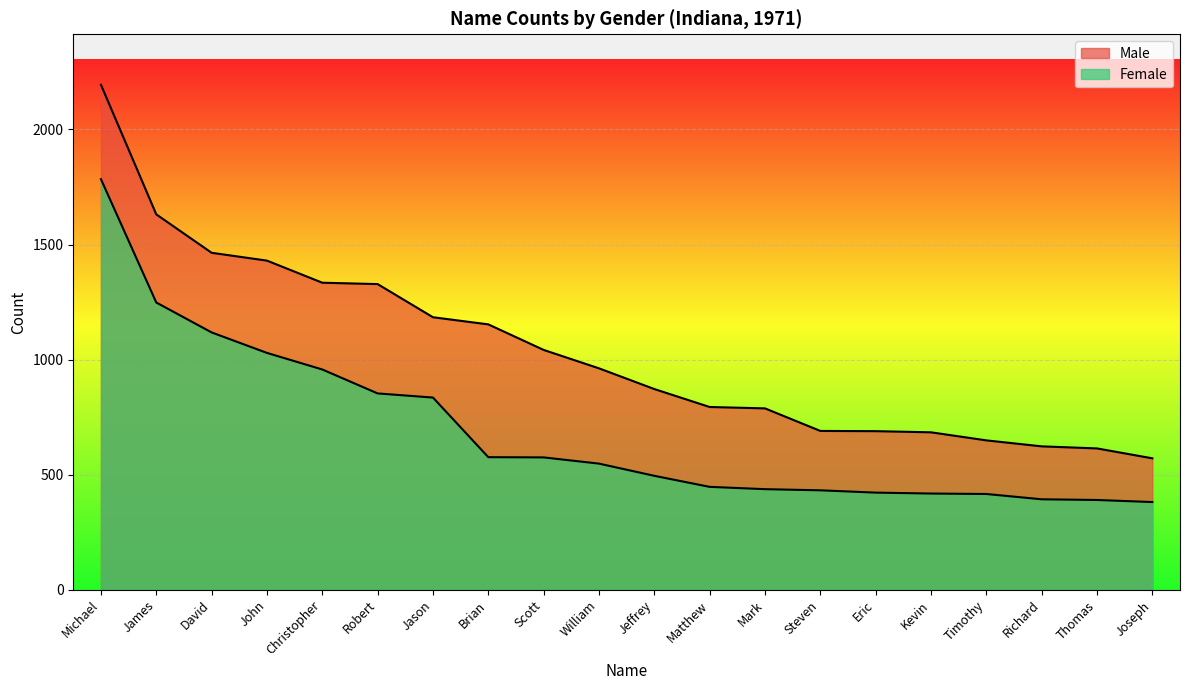

What is the label of the 3rd point from the left?

David